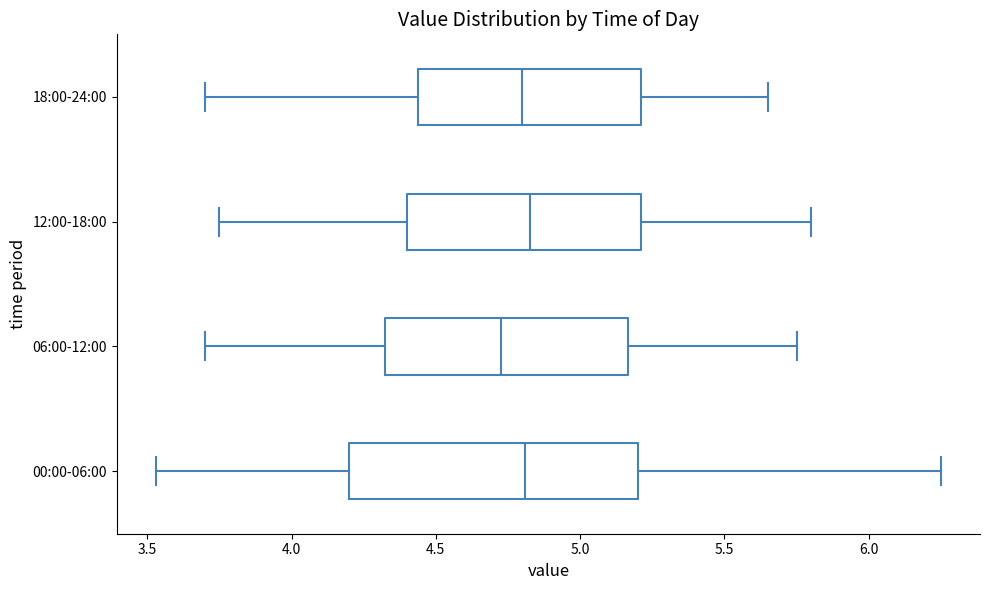

Which box has the furthest to the left median line?

06:00-12:00